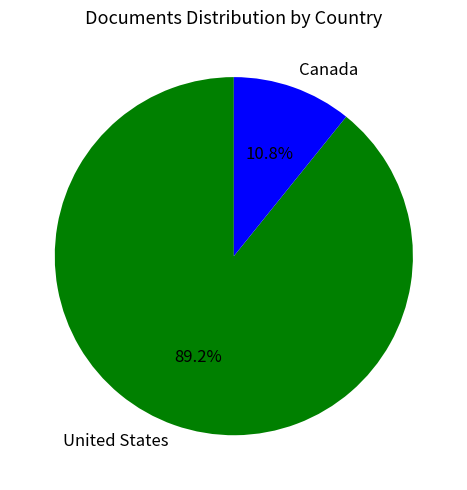

To the nearest percent, what is the average slice percentage?

50%